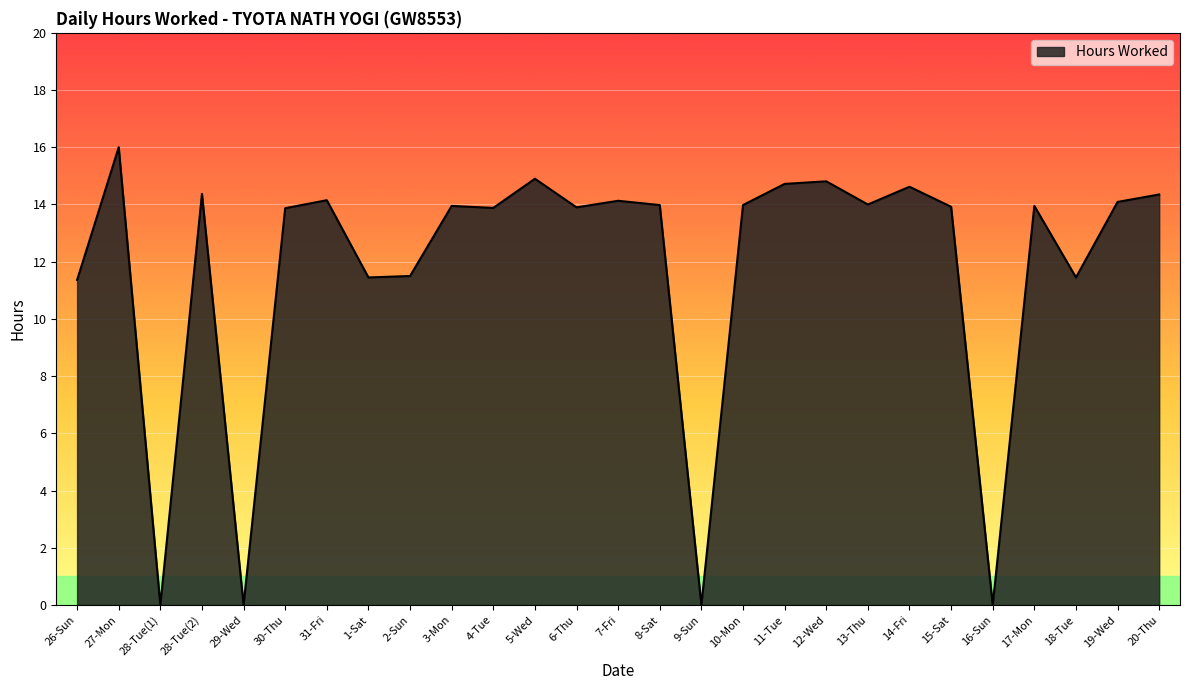

The chart shows a value of 11.4 at 26-Sun. True or false?

True